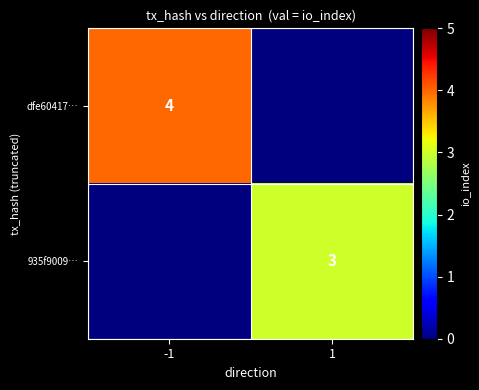

The dfe60417… series shows 4 at -1. True or false?

True